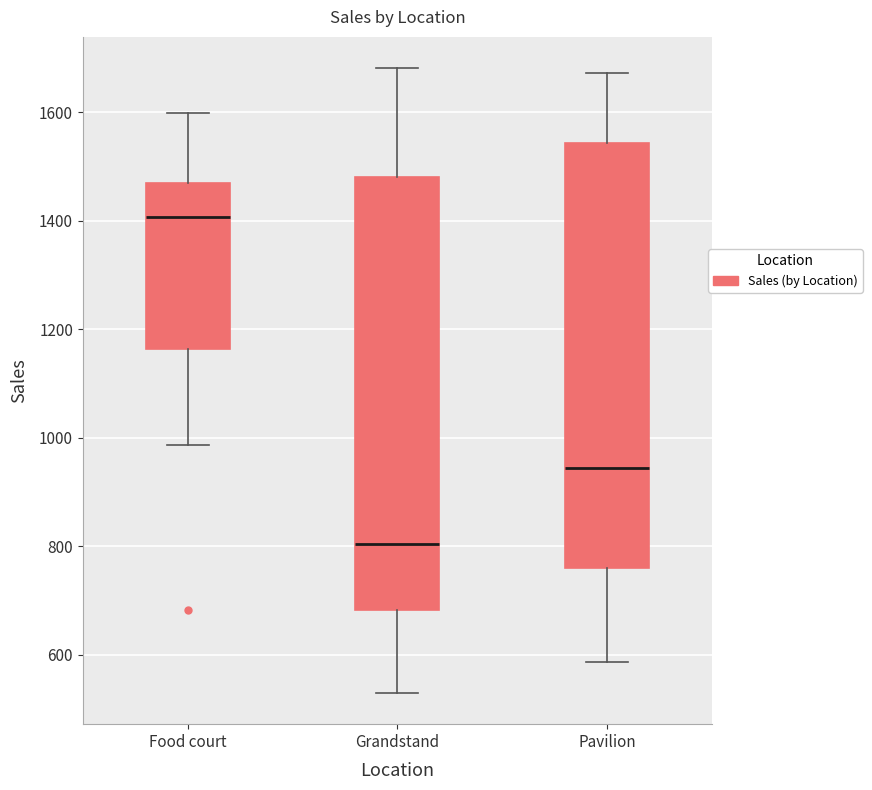

Reading left to right, transcribe this box plot: for each box, give where its median line is, the range the box spans, and where its two whiskers end, as read against the y-axis. The values are not printed on the chart, so give them approximately, as read against the axis.

Food court: median 1400, box 1160 to 1460, whiskers 980 to 1600
Grandstand: median 800, box 680 to 1480, whiskers 540 to 1680
Pavilion: median 940, box 760 to 1540, whiskers 580 to 1680